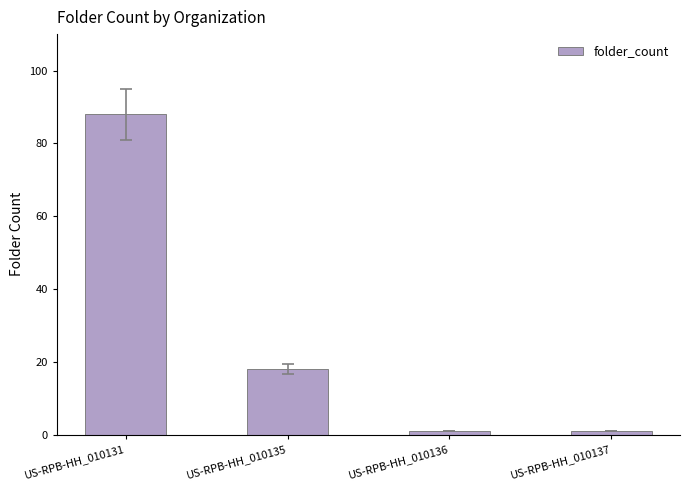

At which label does the data first exceed 18?

US-RPB-HH_010131